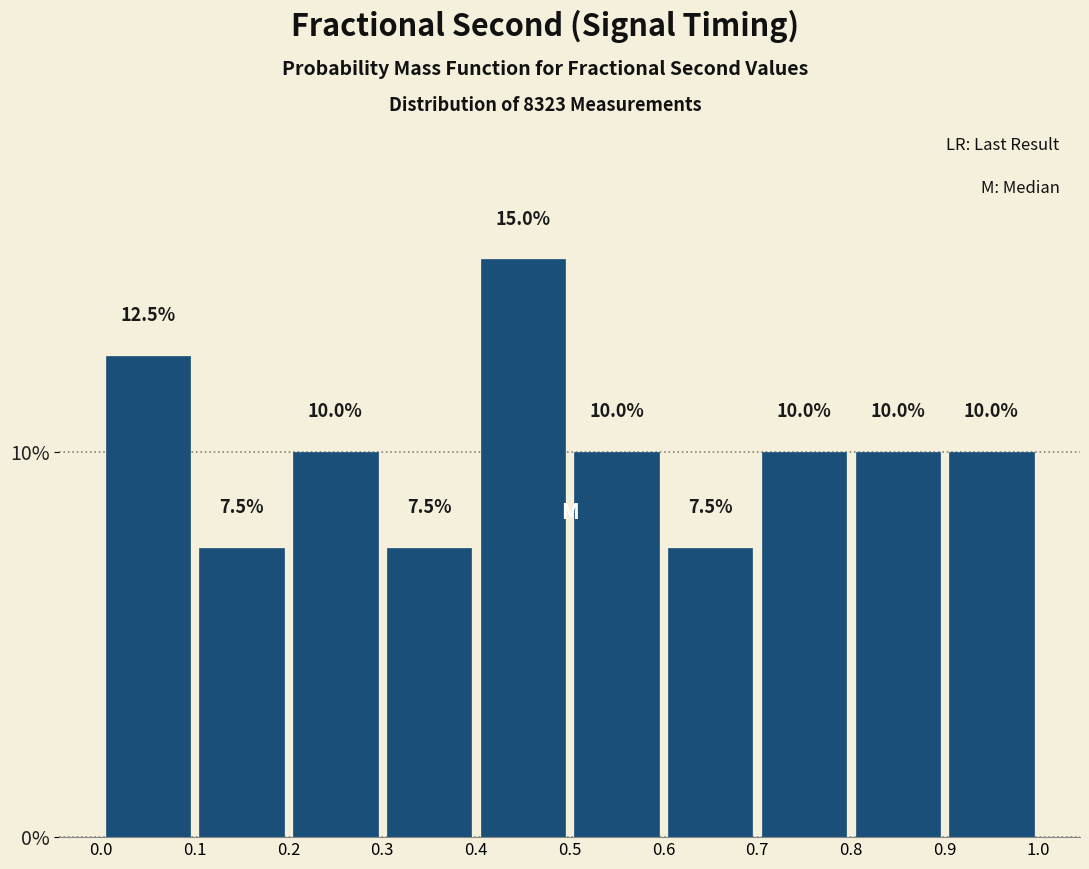

Reading left to right, list every bar in this chart as the range it spans on the x-axis followed by its height.

0.0 to 0.1: 12.5
0.1 to 0.2: 7.5
0.2 to 0.3: 10.0
0.3 to 0.4: 7.5
0.4 to 0.5: 15.0
0.5 to 0.6: 10.0
0.6 to 0.7: 7.5
0.7 to 0.8: 10.0
0.8 to 0.9: 10.0
0.9 to 1.0: 10.0